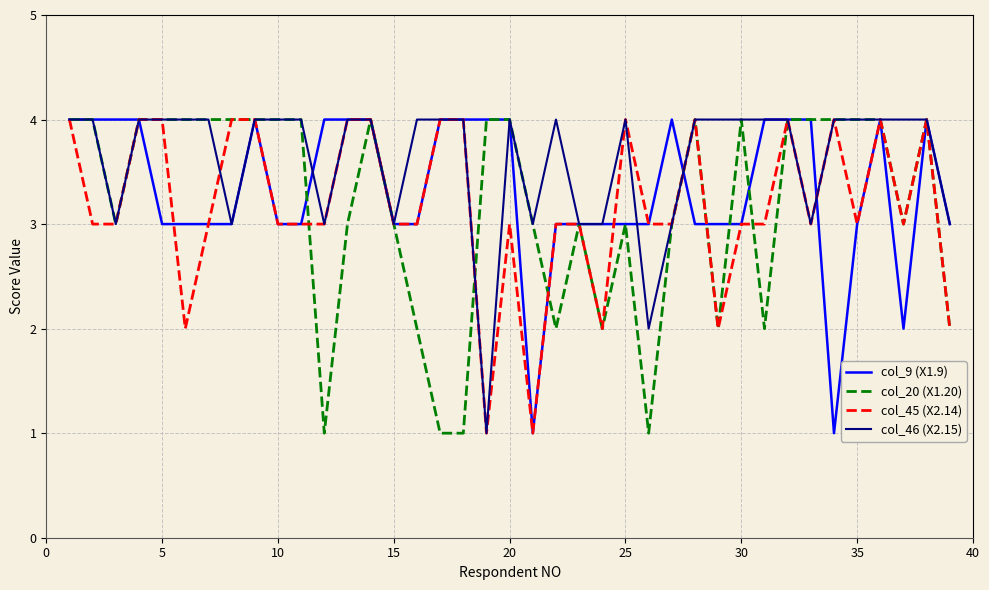

What is the highest value of the col_9 (X1.9) series?

4